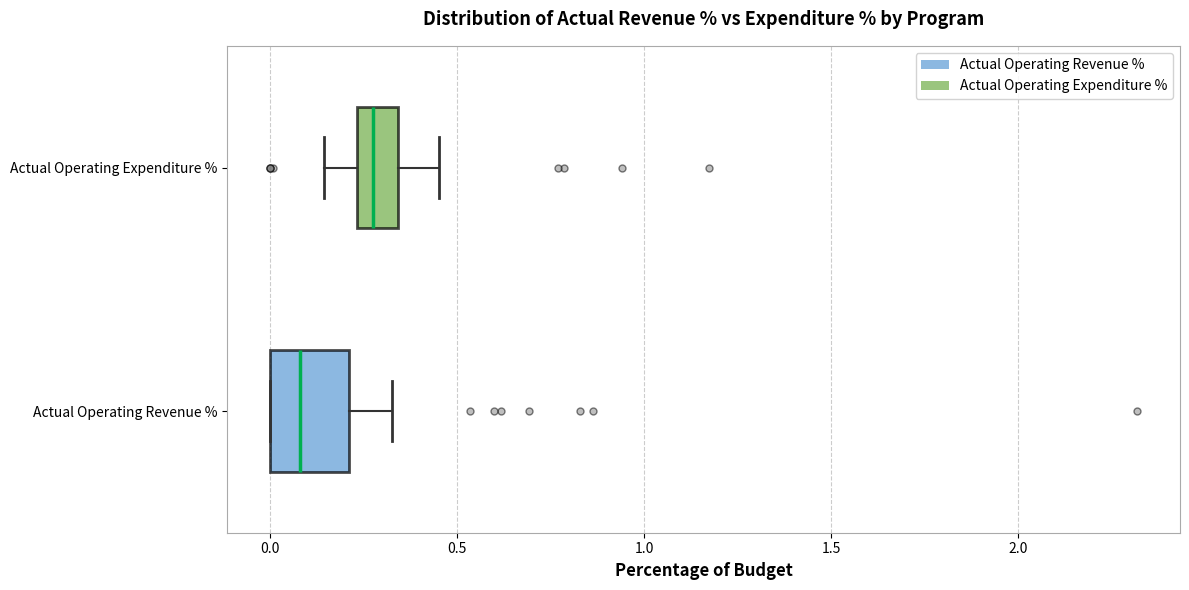

Reading bottom to top, transcribe this box plot: for each box, give where its median line is, the range the box spans, and where its two whiskers end, as read against the x-axis. The values are not printed on the chart, so give them approximately, as read against the axis.

Actual Operating Revenue %: median 0.10, box 0.00 to 0.20, whiskers 0.00 to 0.35
Actual Operating Expenditure %: median 0.30, box 0.25 to 0.35, whiskers 0.15 to 0.45